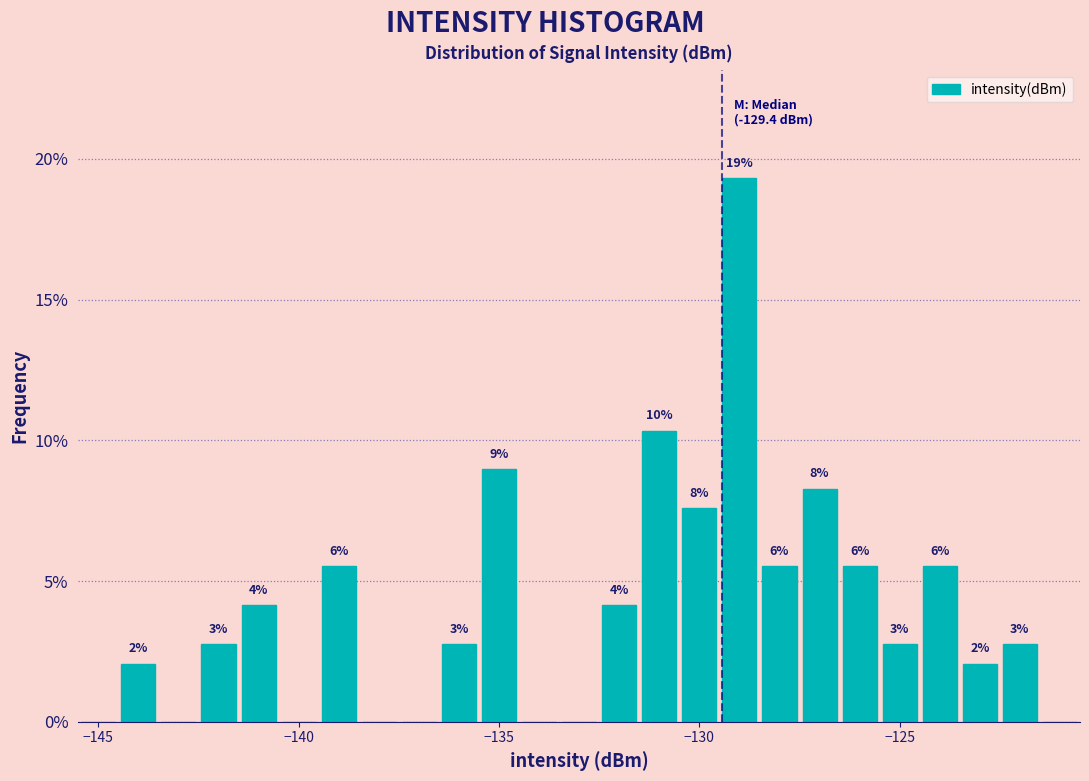

Around what value on the x-axis is the tallest bar? Give the approximate position of its centre, as read against the axis.

-129.0